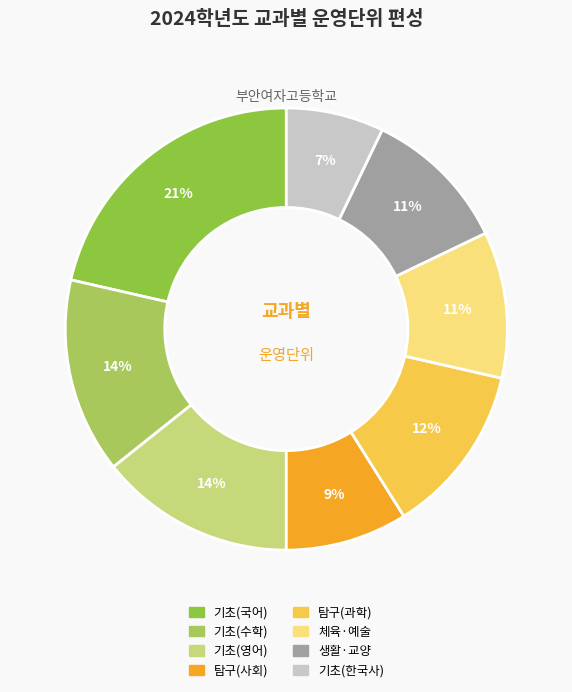

Count the number of slices in the pie.

8